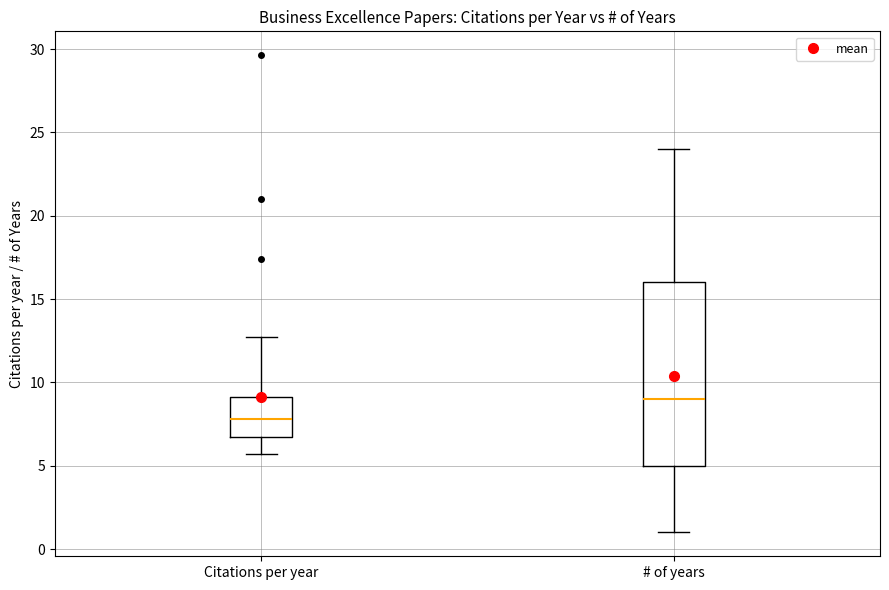

Which box is the tallest, from its lower edge to its upper edge?

# of years